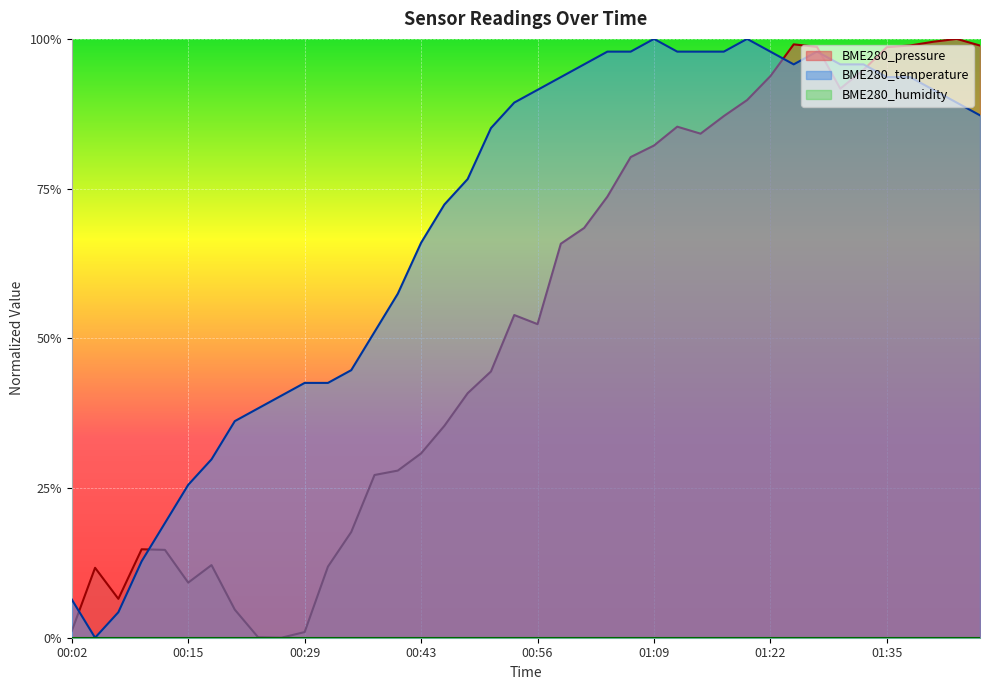

What is the difference between the maximum and minimum values in the BME280_temperature series?

1.0